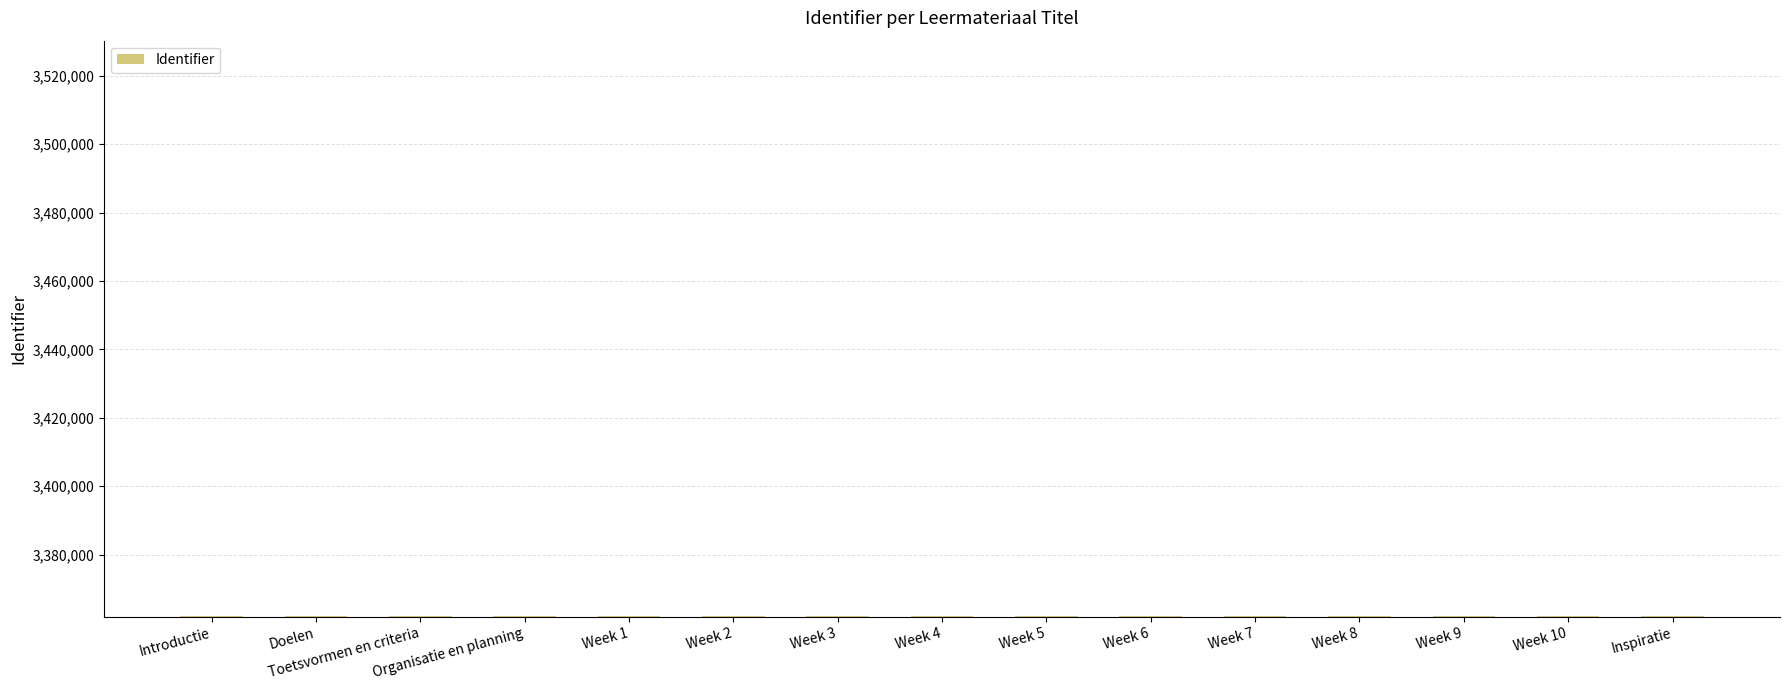

What is the smallest value displayed?

3362093